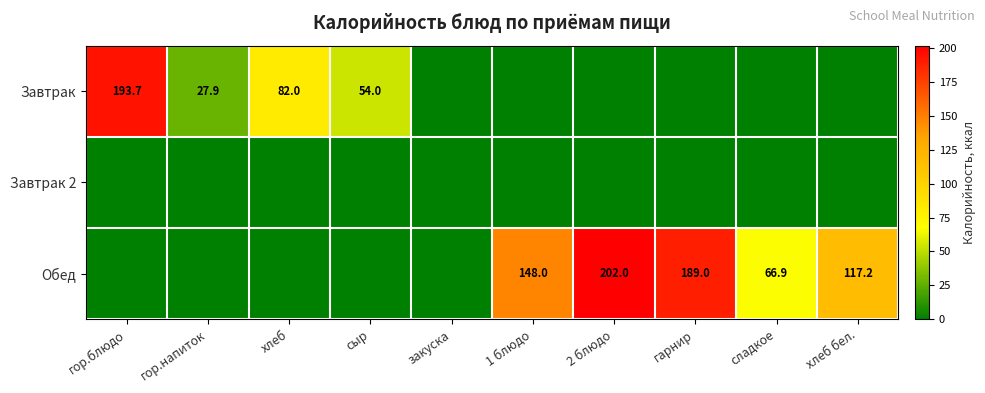

Is it true that Обед equals 202.0 at 2 блюдо?

True